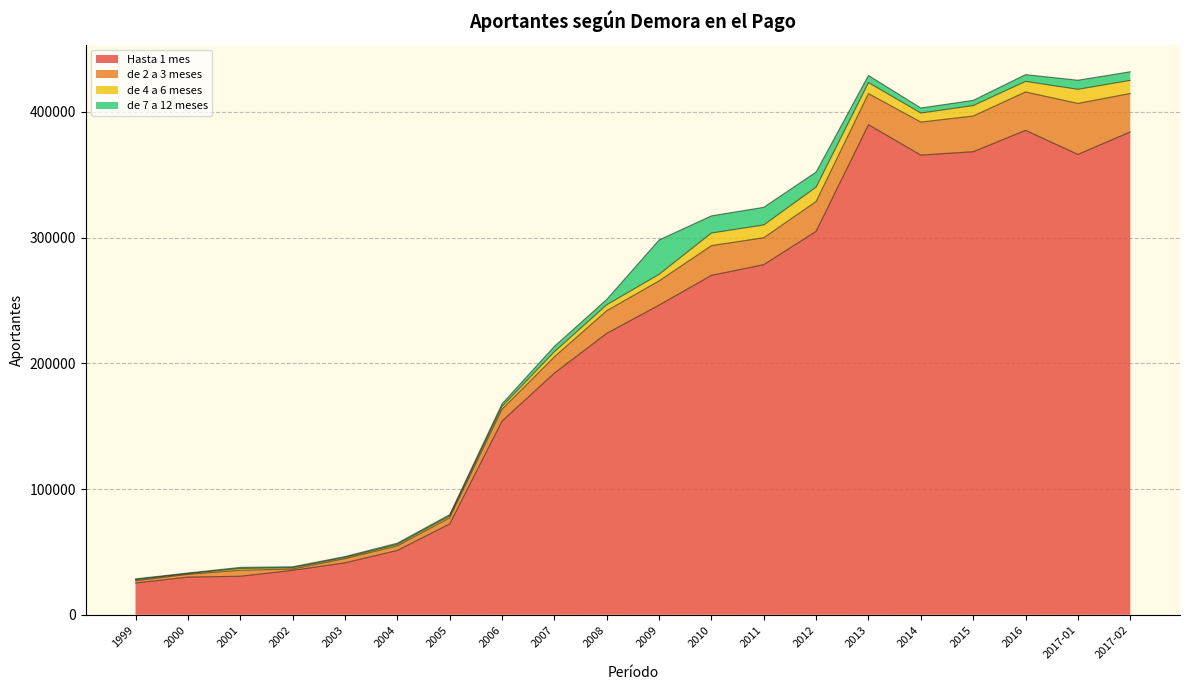

At which category is the sum across all series the highest?

2017-02